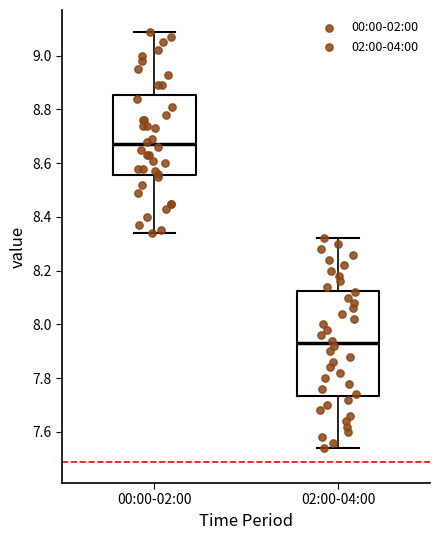

Where does the lower whisker of the box for 00:00-02:00 end on the y-axis? The values are not printed on the chart, so give them approximately, as read against the axis.

8.34